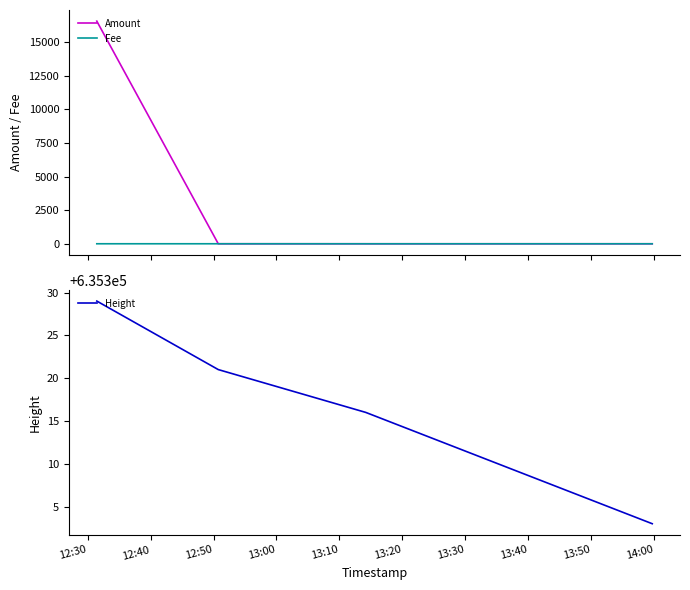

True or false: Fee and Amount cross at least once.

False